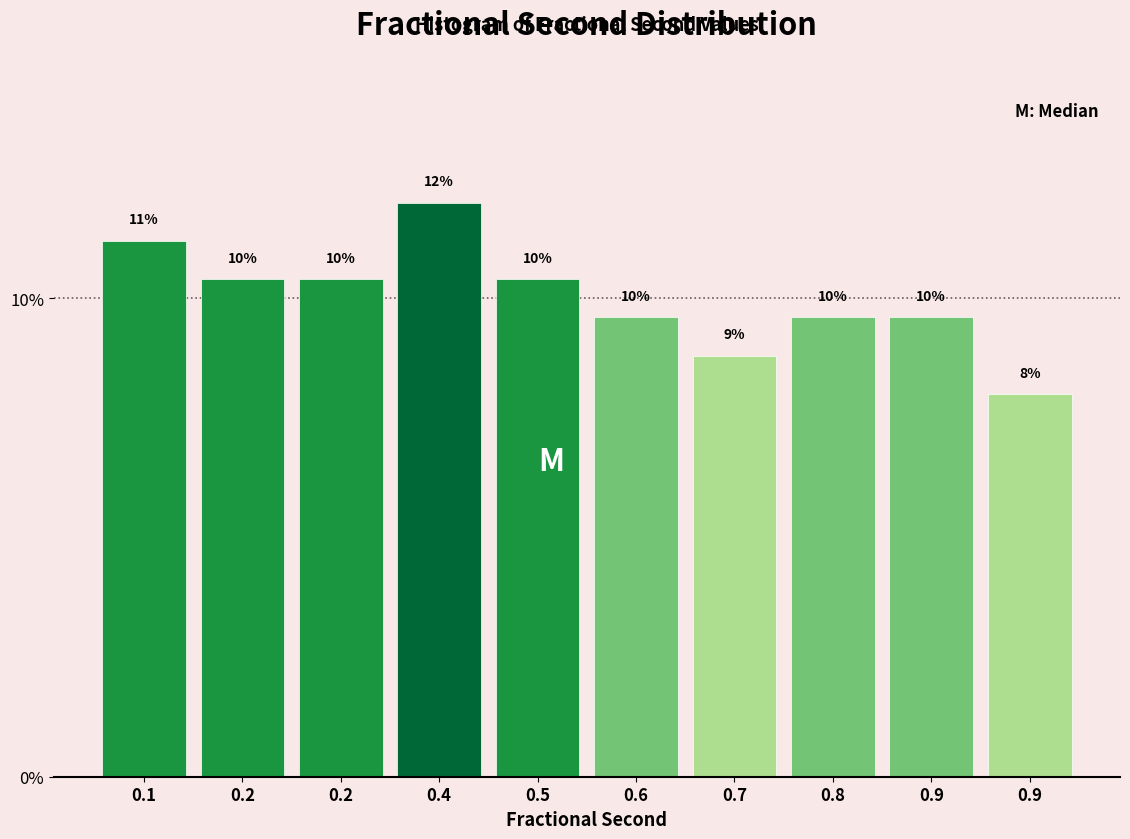

How many bars are there in total?

10